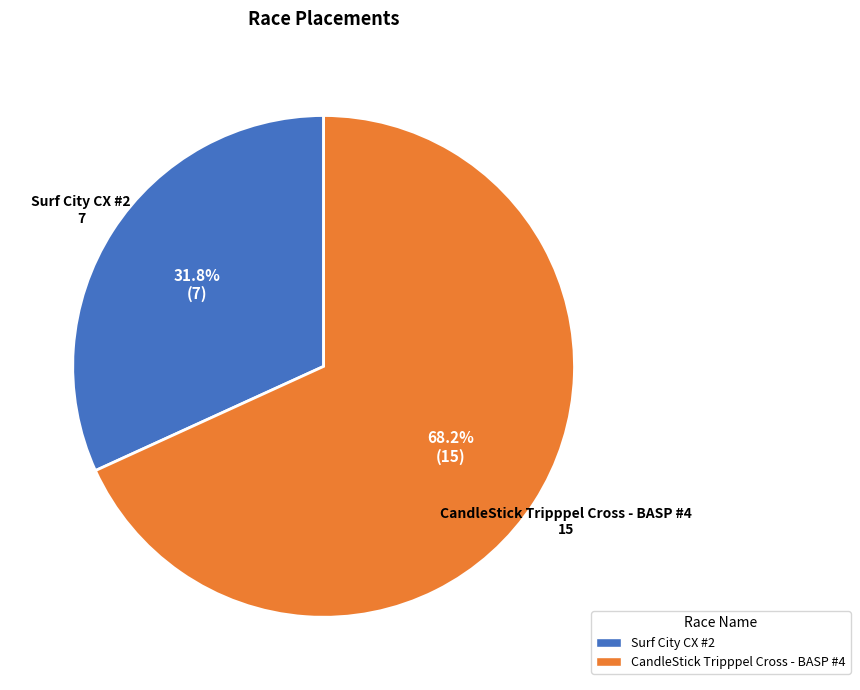

Which category has the biggest portion of the pie?

CandleStick Tripppel Cross - BASP #4